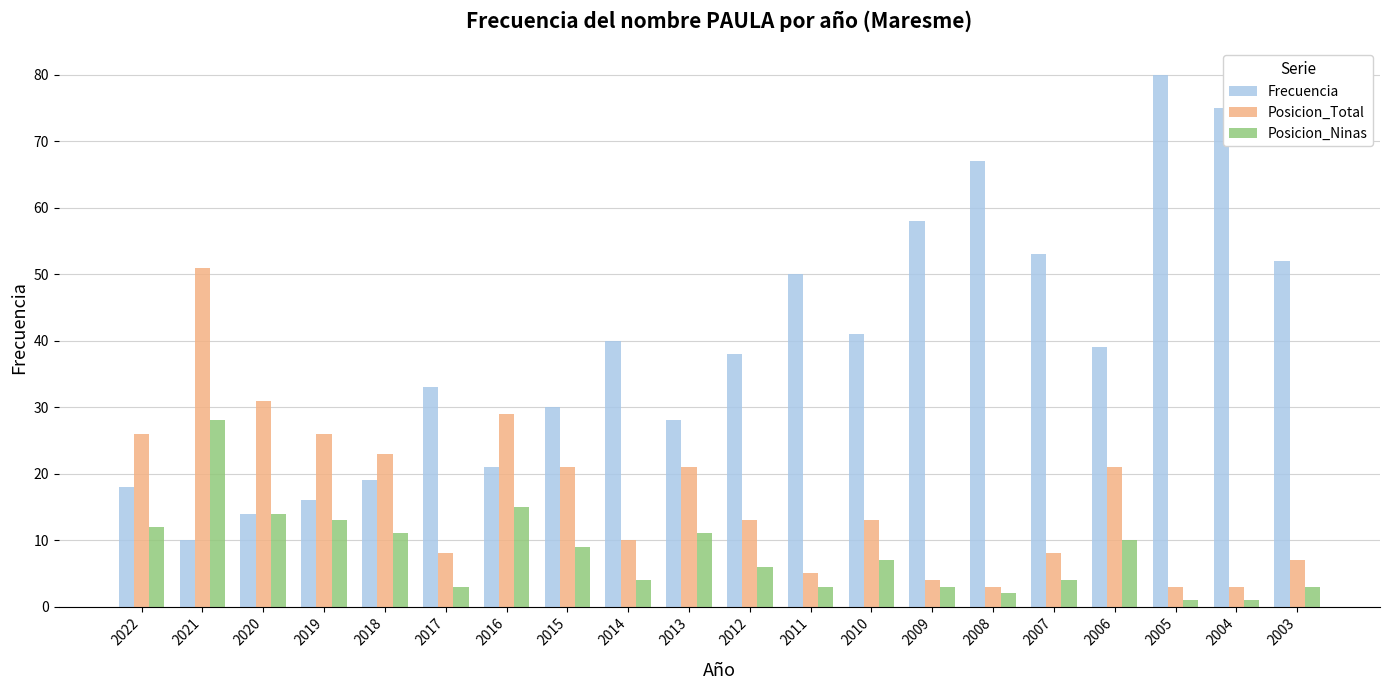

At 2017, list the series in order from smallest to largest.

Posicion_Ninas, Posicion_Total, Frecuencia